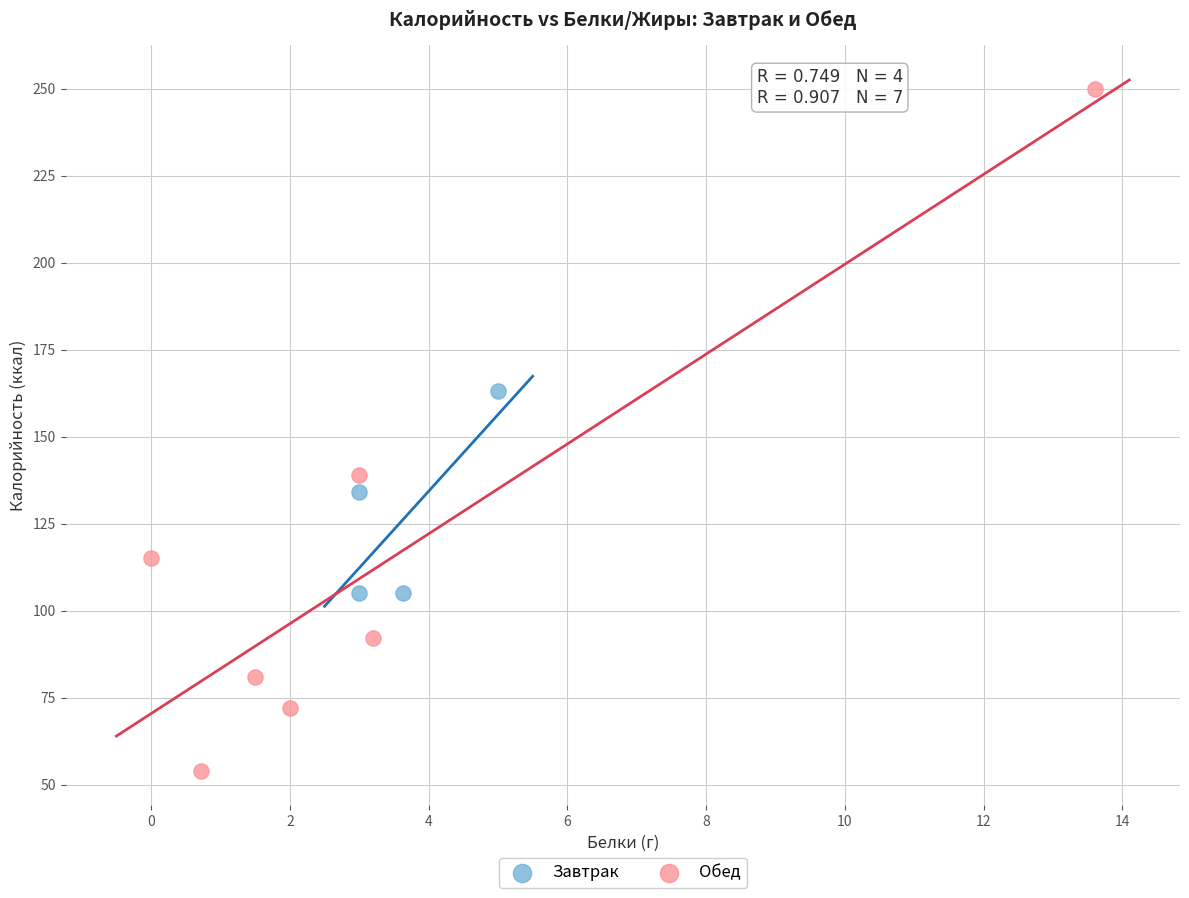

Which series contains the lowest Y value?

Обед